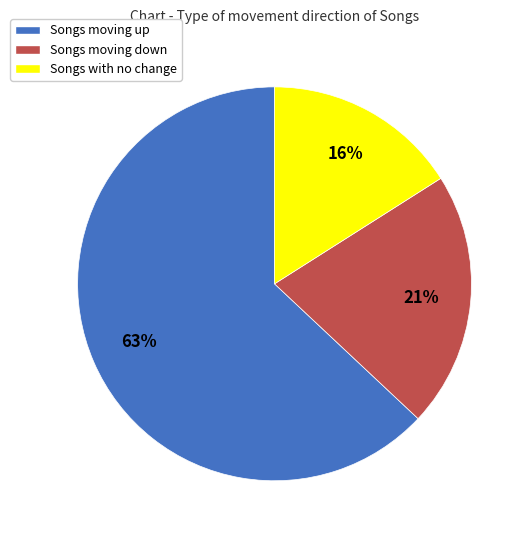

Is the sum of Songs with no change and Songs moving up greater than half?

Yes